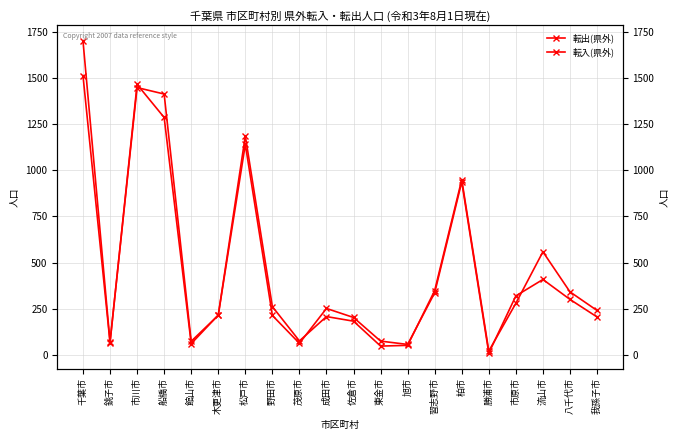

Which label corresponds to the largest value in the chart?

千葉市